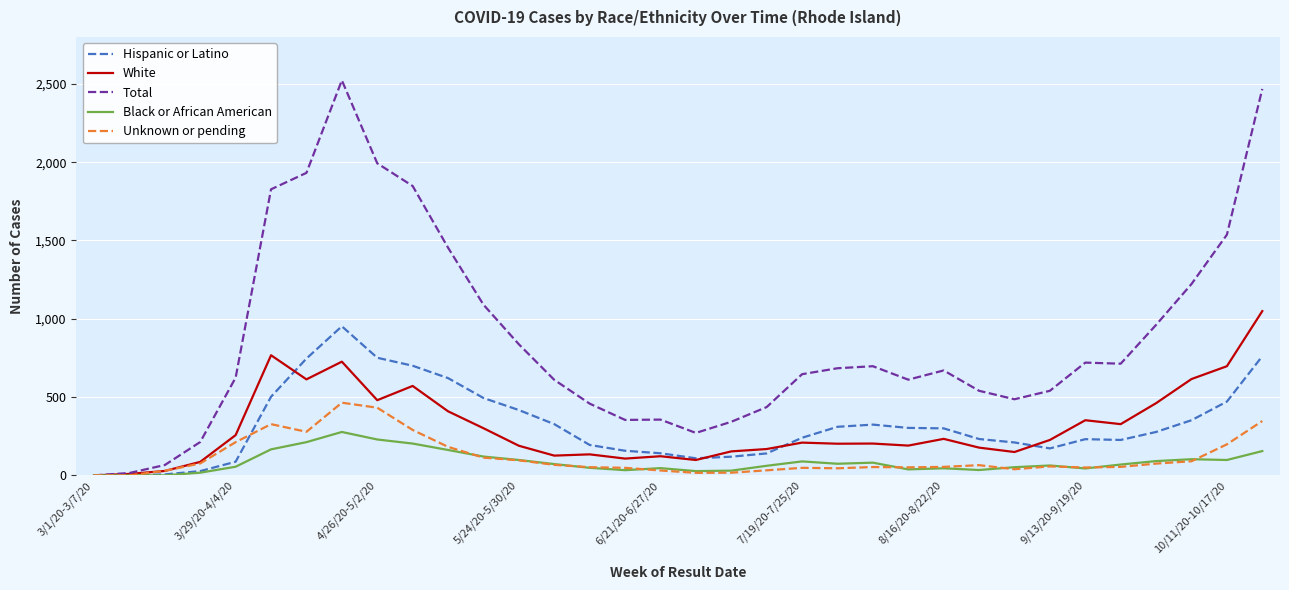

What is the maximum value for Black or African American?

277